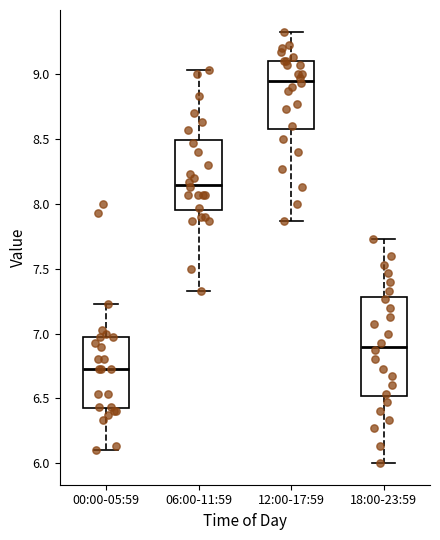

Which box has the lowest median line?

00:00-05:59